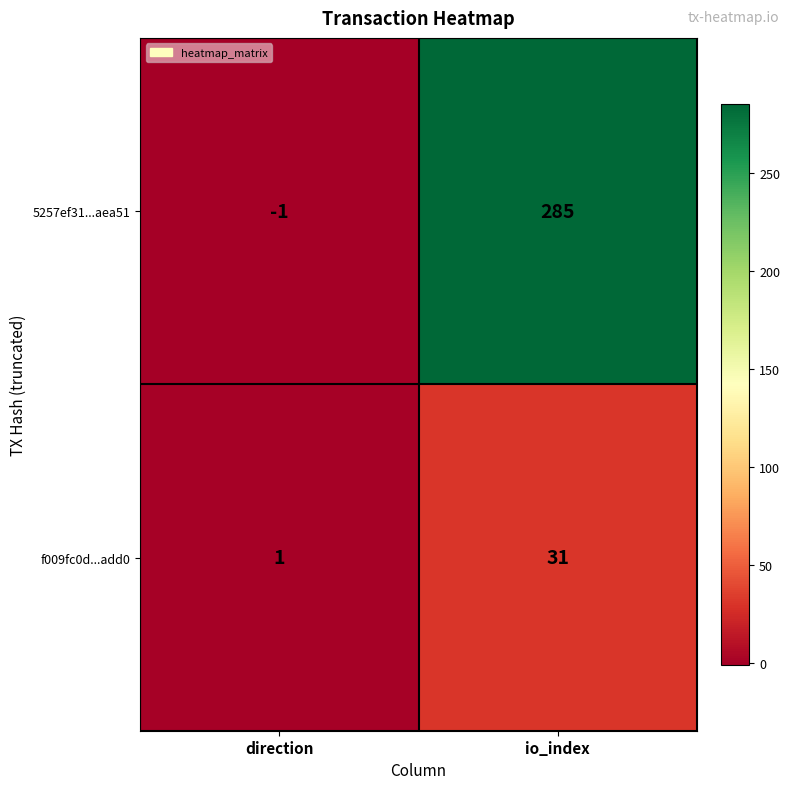

Read the f009fc0d...add0 value at io_index.

31